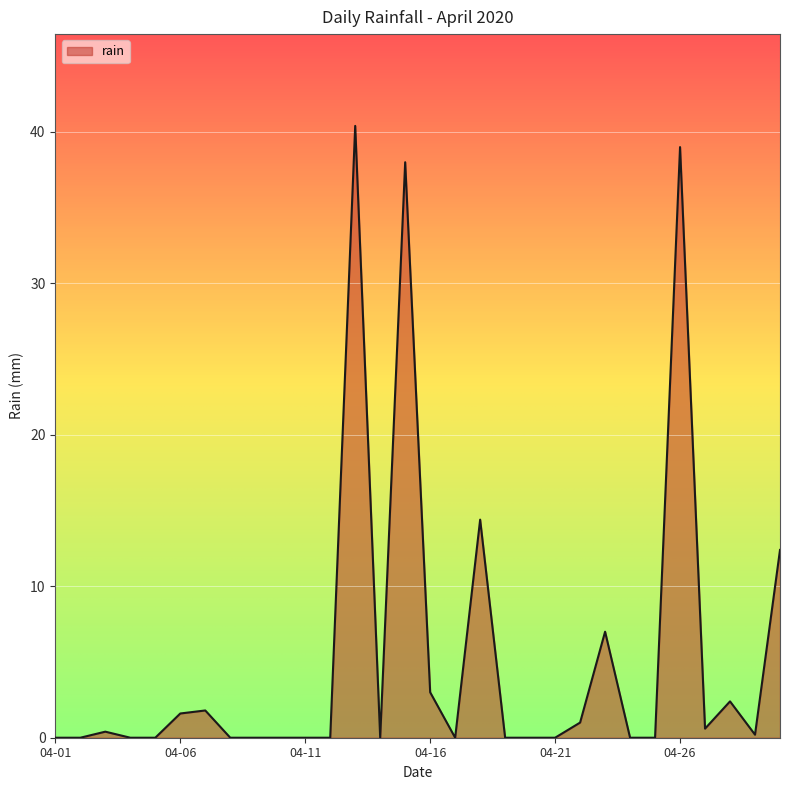

What is the sum of all values?

162.2